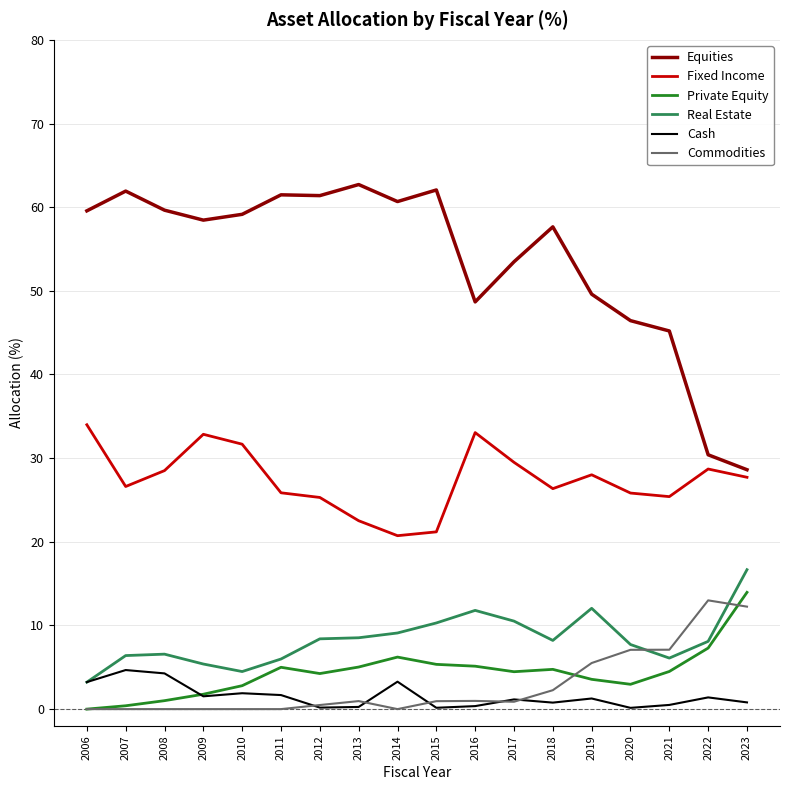

Is it true that Commodities equals 2.3 at 2018?

True